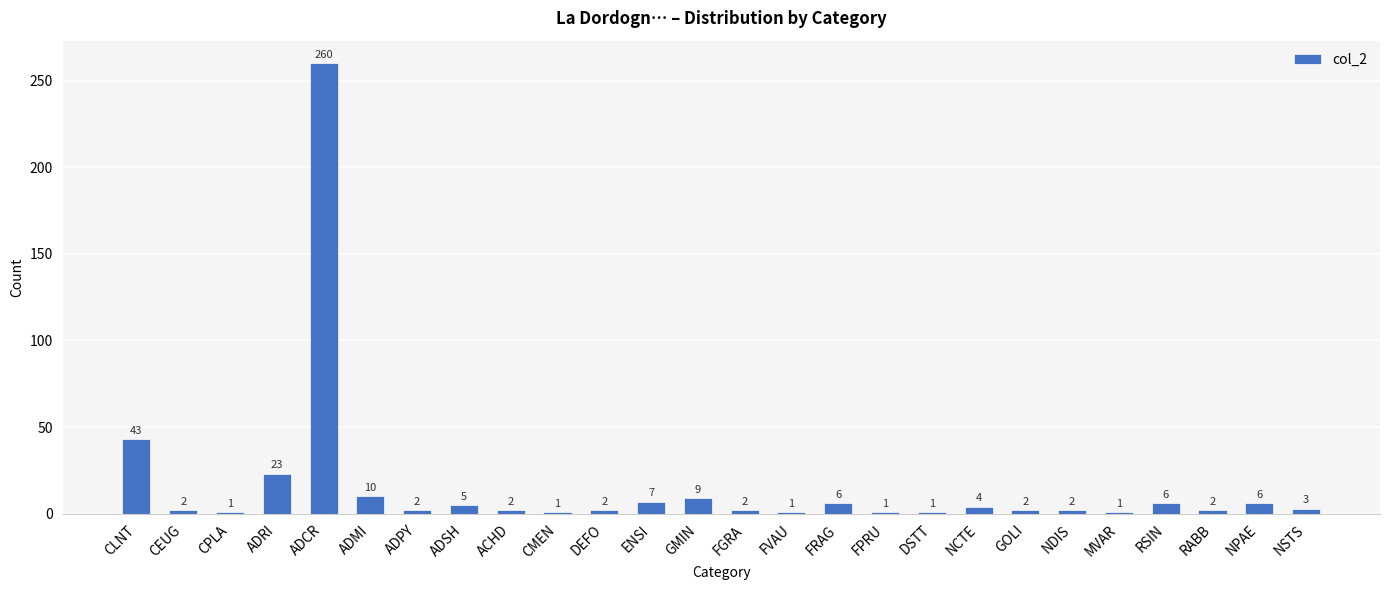

Between DEFO and CMEN, which is larger?

DEFO